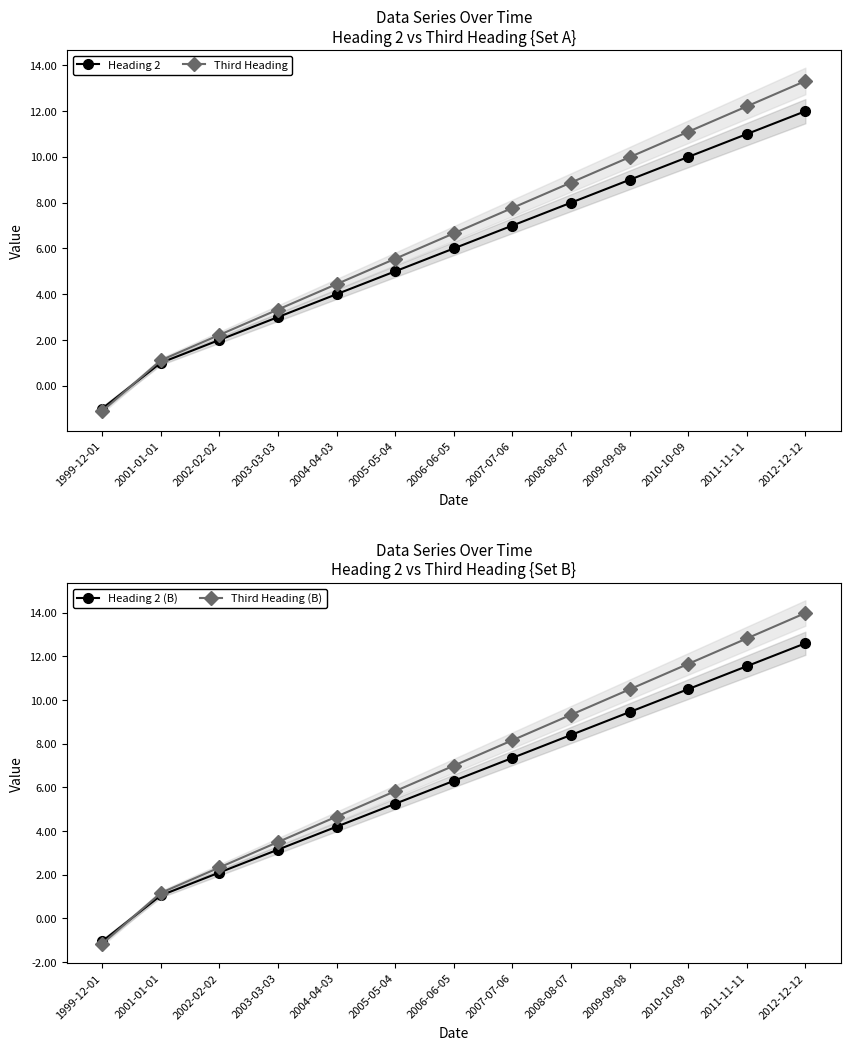

Which series has the largest total across all categories?

Third Heading (B)